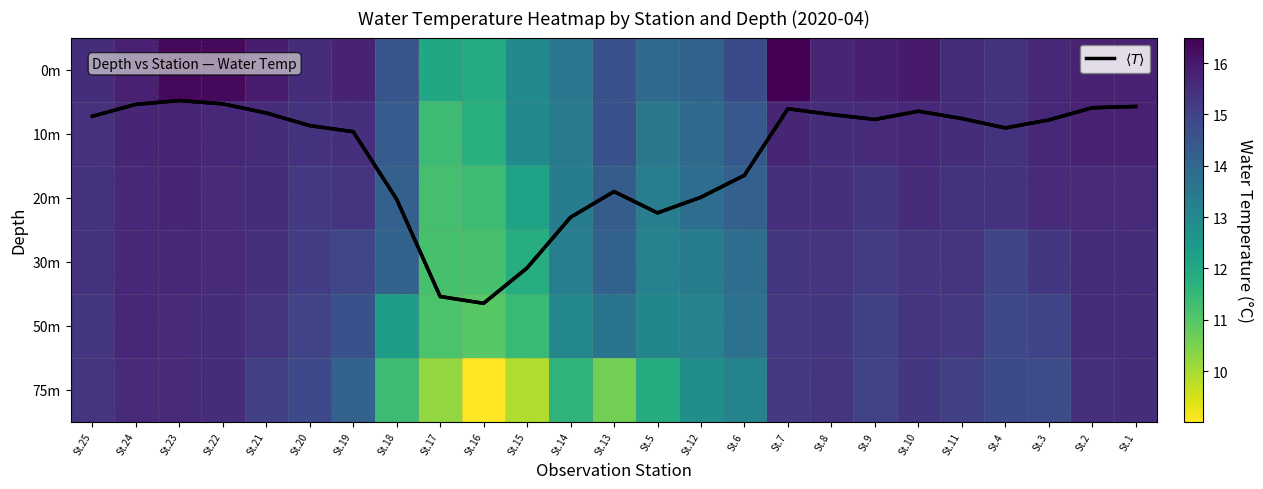

Read the 0m value at St.23.

16.3